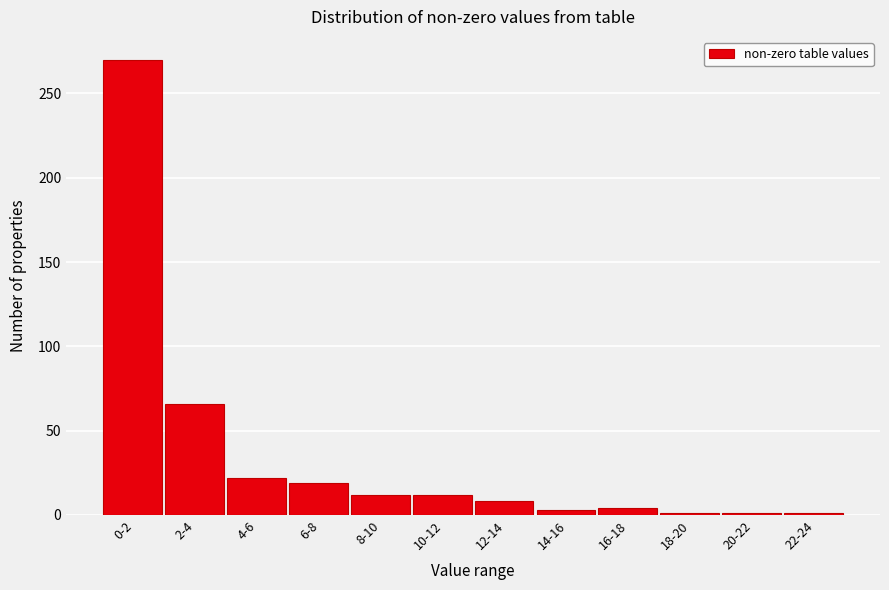

What is the average value?

35